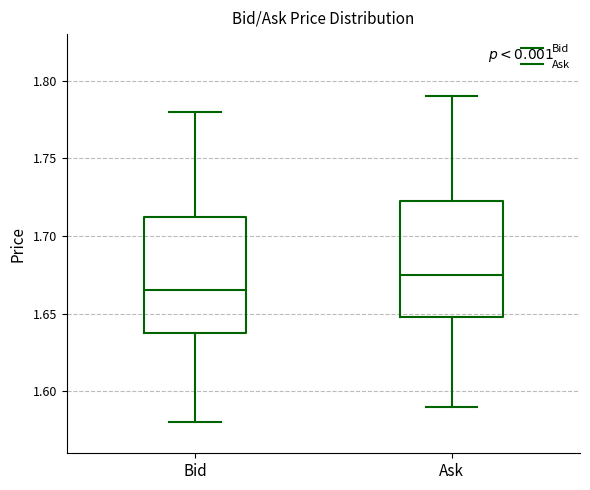

Where is the upper edge of the box for Bid on the y-axis? The values are not printed on the chart, so give them approximately, as read against the axis.

1.715